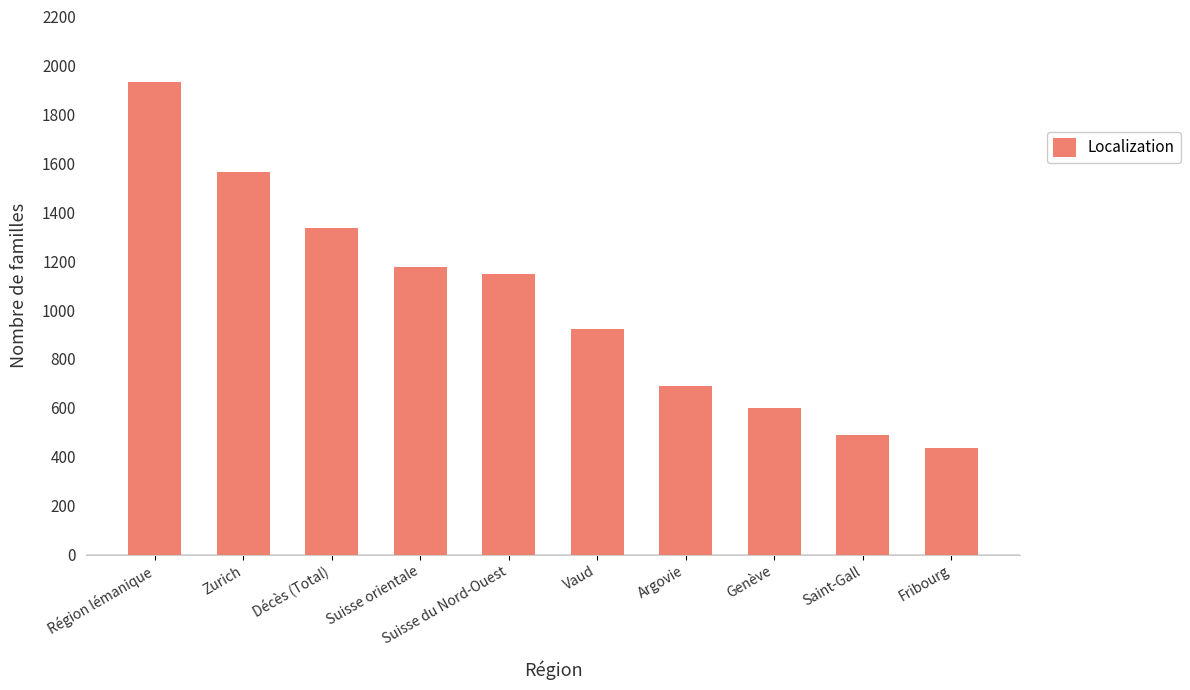

Rank the categories by value from lowest to highest.

Fribourg, Saint-Gall, Genève, Argovie, Vaud, Suisse du Nord-Ouest, Suisse orientale, Décès (Total), Zurich, Région lémanique